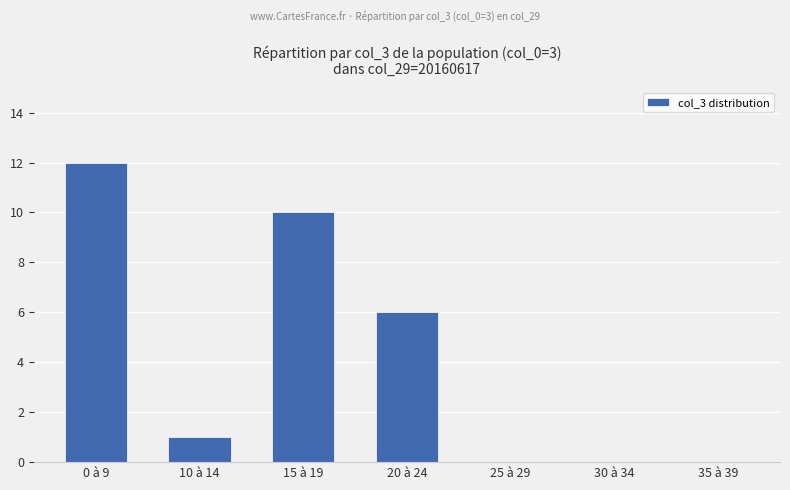

What is the change in value from 15 à 19 to 35 à 39?

-10